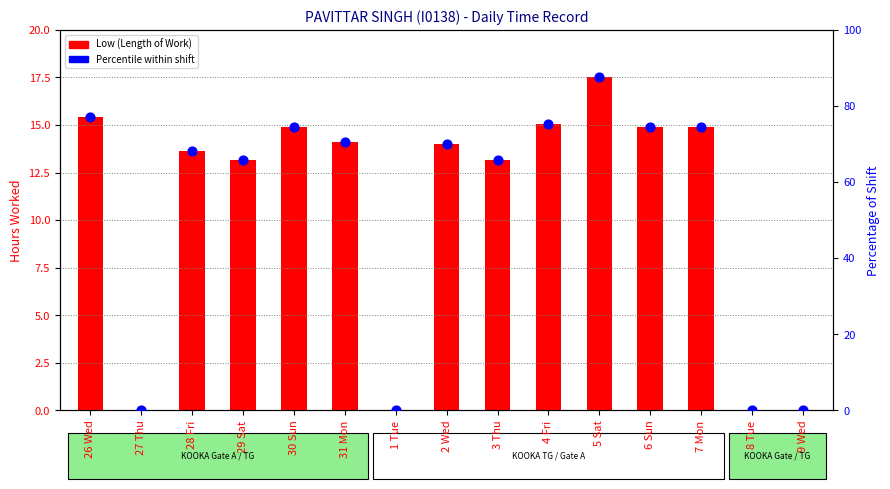

Which series has the widest spread of Y values?

Percentile within shift